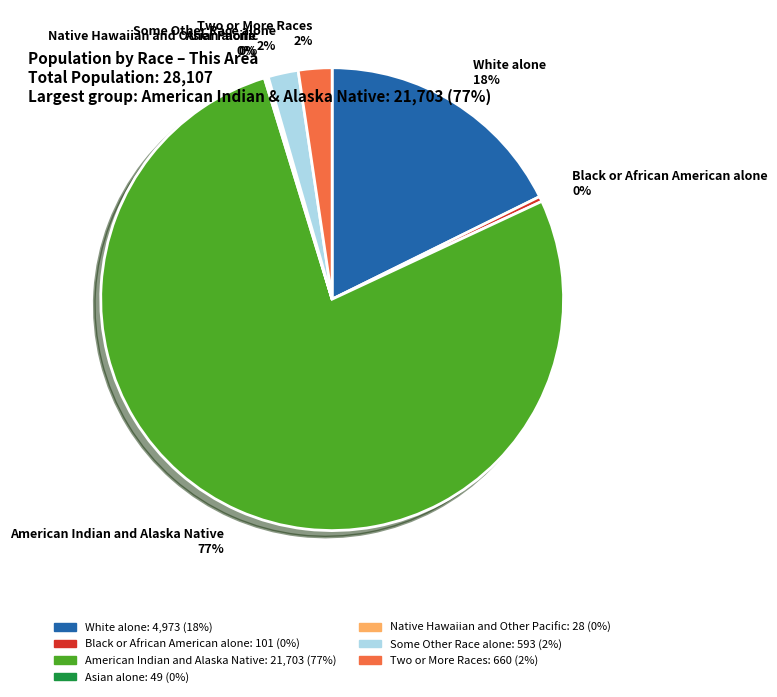

Is there any slice that represents more than half of the pie?

Yes